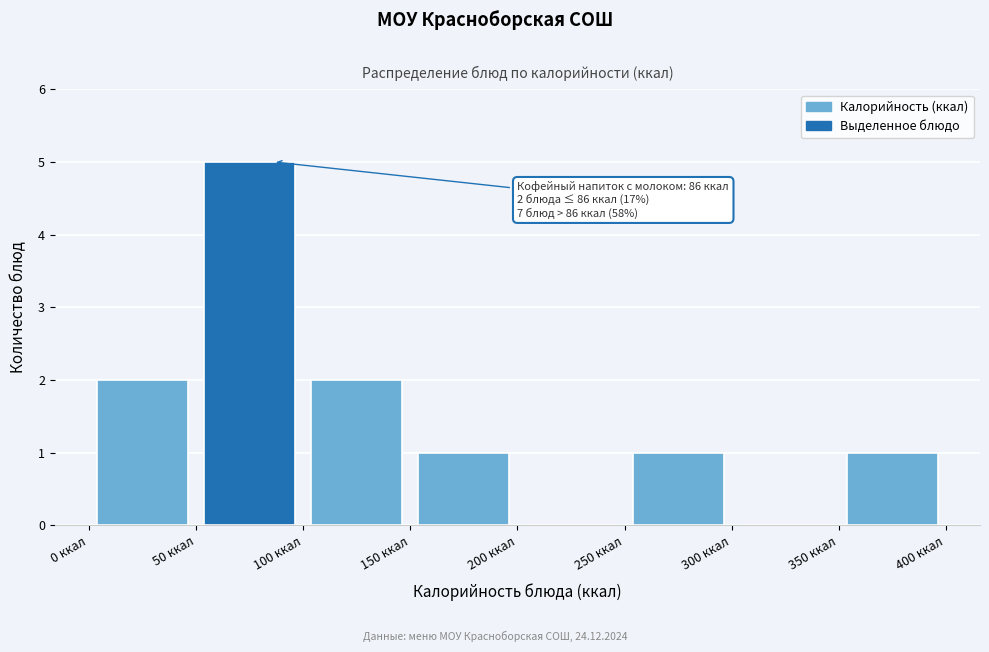

Over which range of the x-axis is the bar tallest?

50 to 100